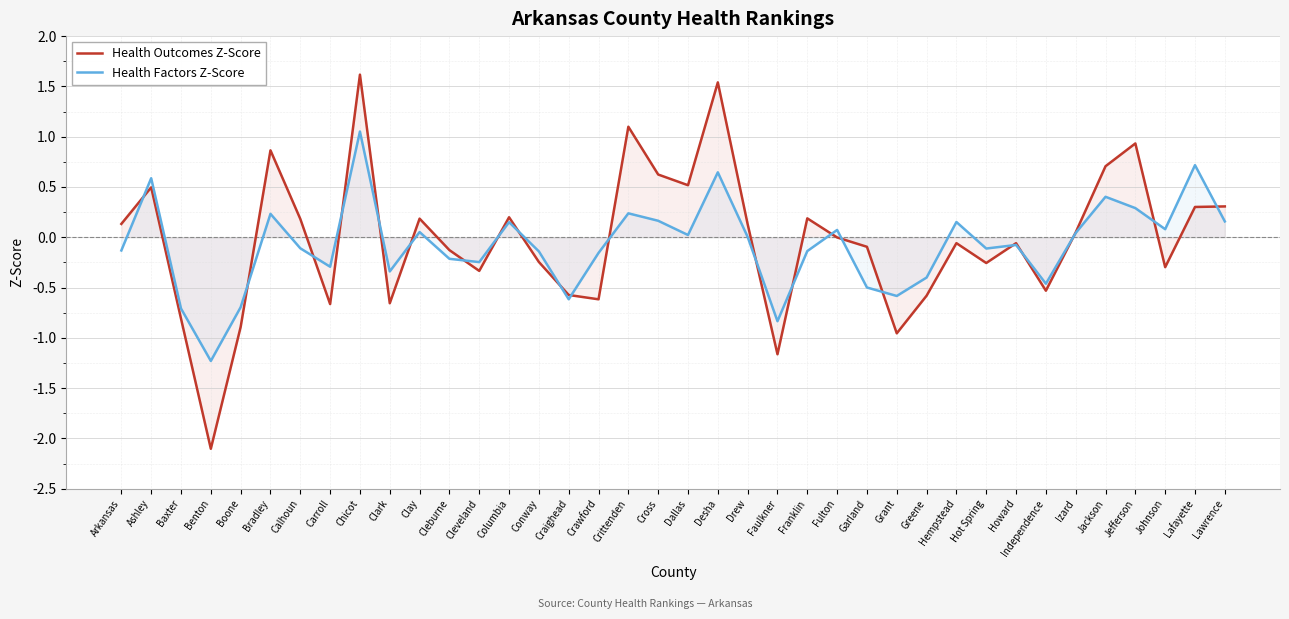

Rank the series by their average value, from highest to lowest.

Health Outcomes Z-Score, Health Factors Z-Score